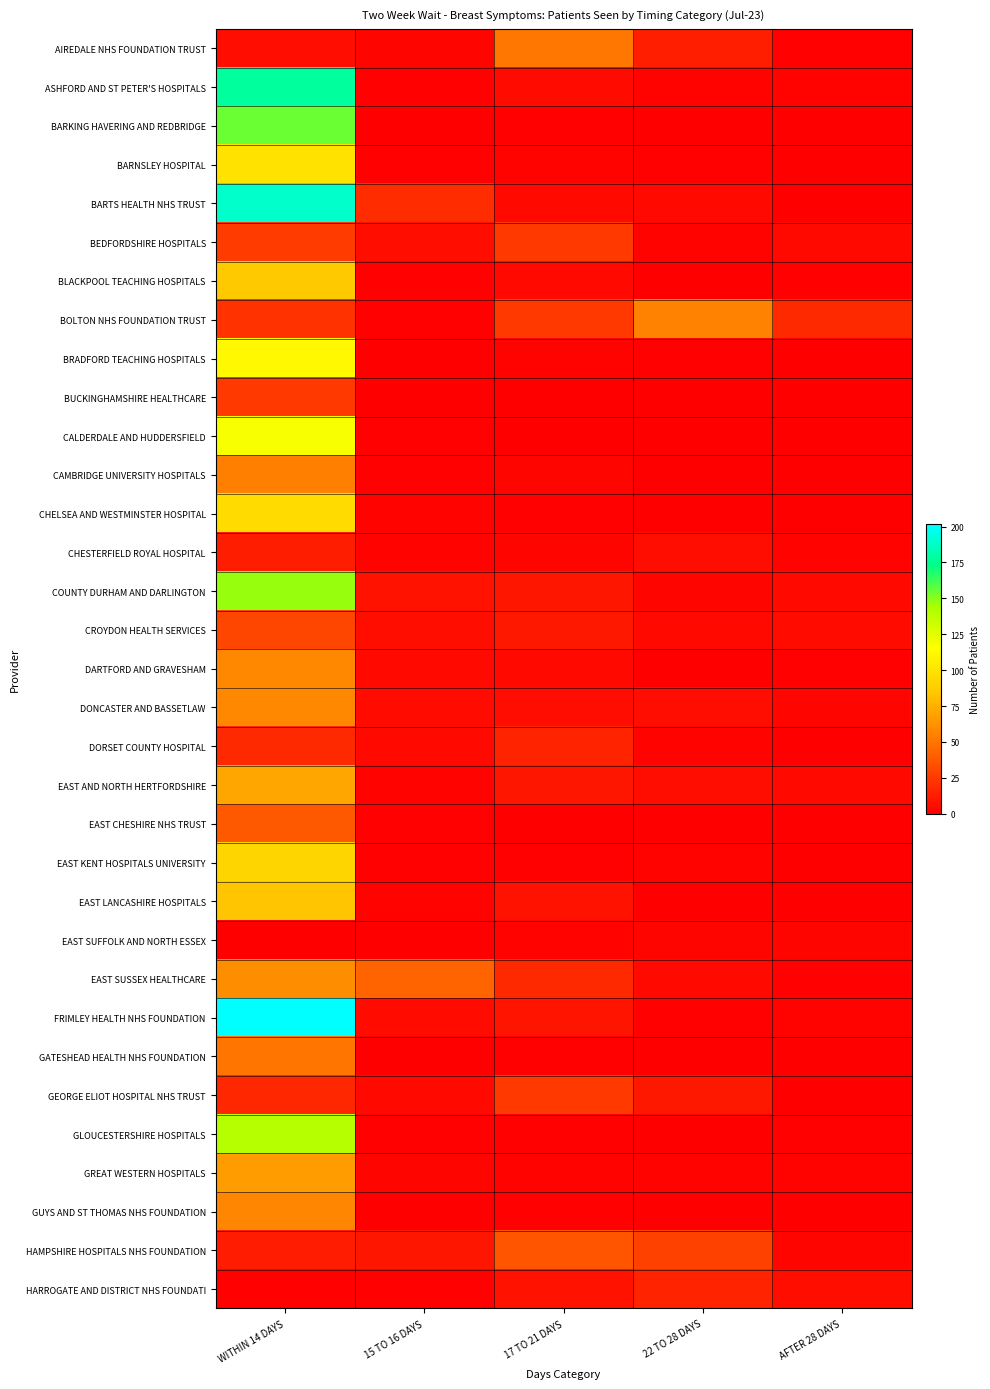

Which has a higher value, WITHIN 14 DAYS or 15 TO 16 DAYS?

WITHIN 14 DAYS